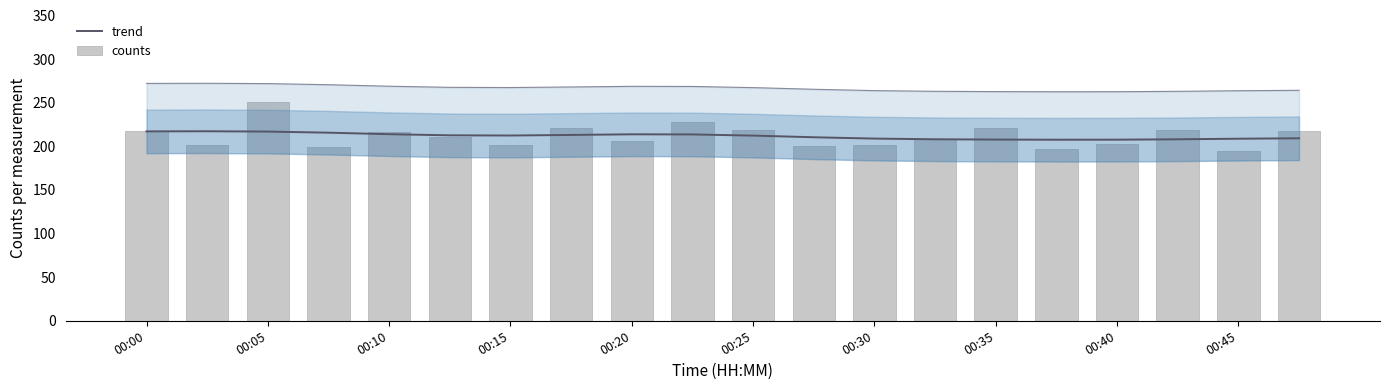

Rank the series by their maximum value, from lowest to highest.

trend, counts